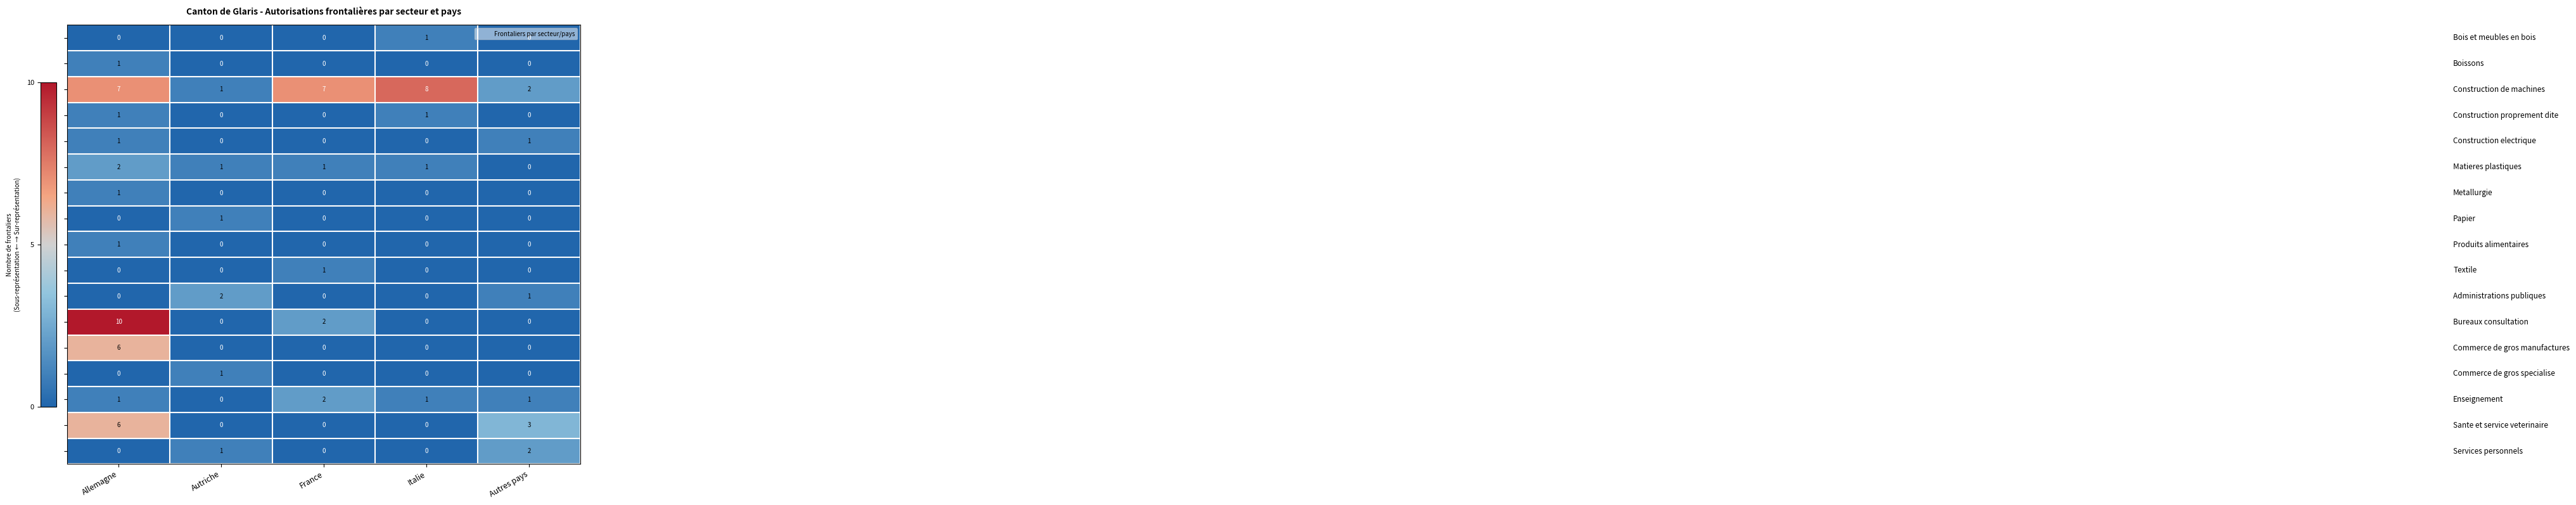

Which label corresponds to the largest value in the chart?

Allemagne